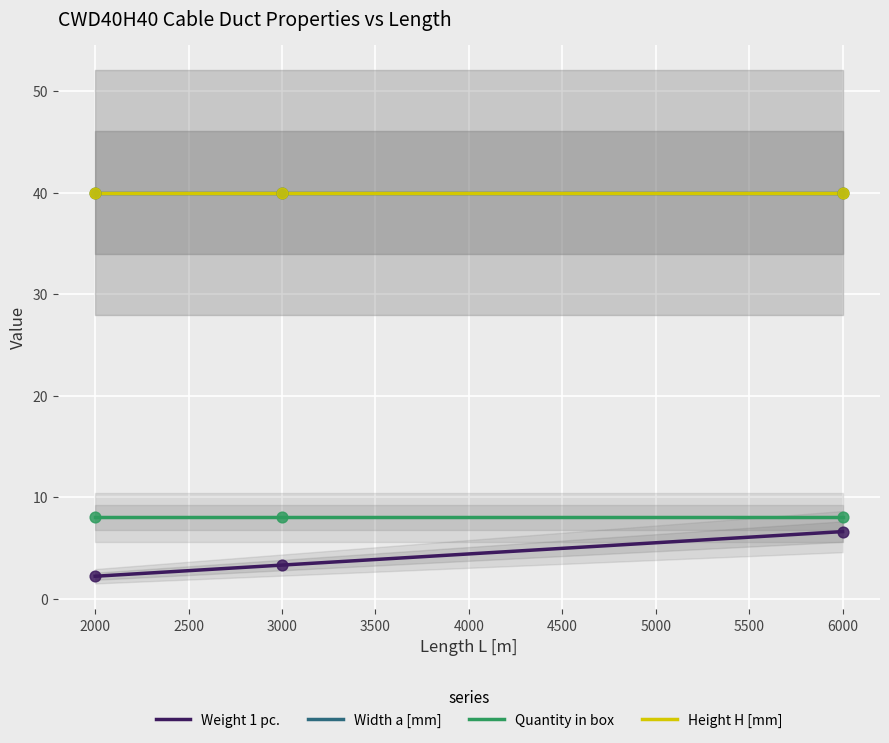

Which series contains the highest Y value?

Width a [mm]